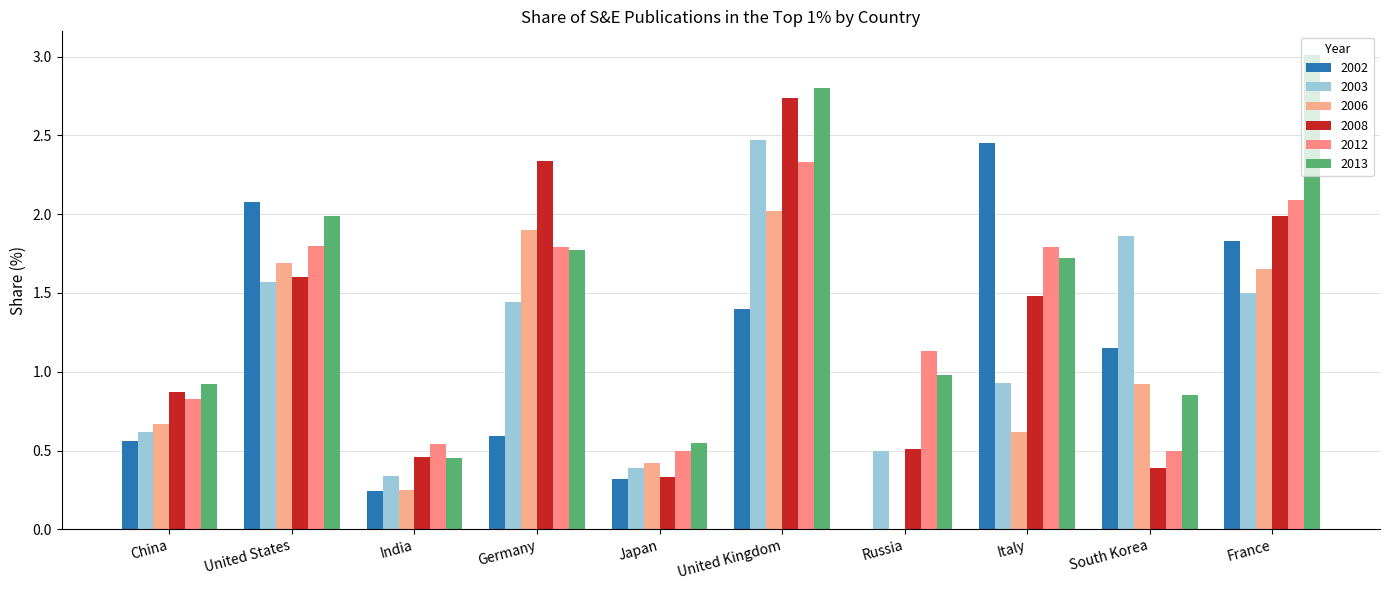

Where does the 2008 series first go above 1?

United States